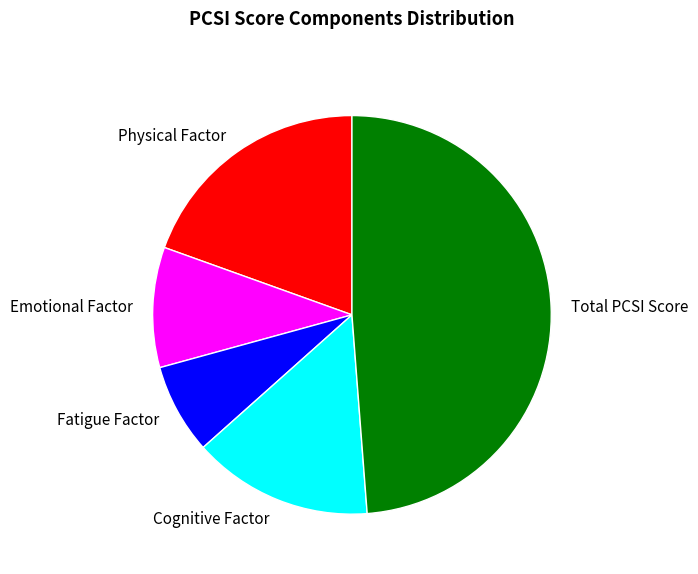

Is it true that Fatigue Factor is 1% of the pie?

False